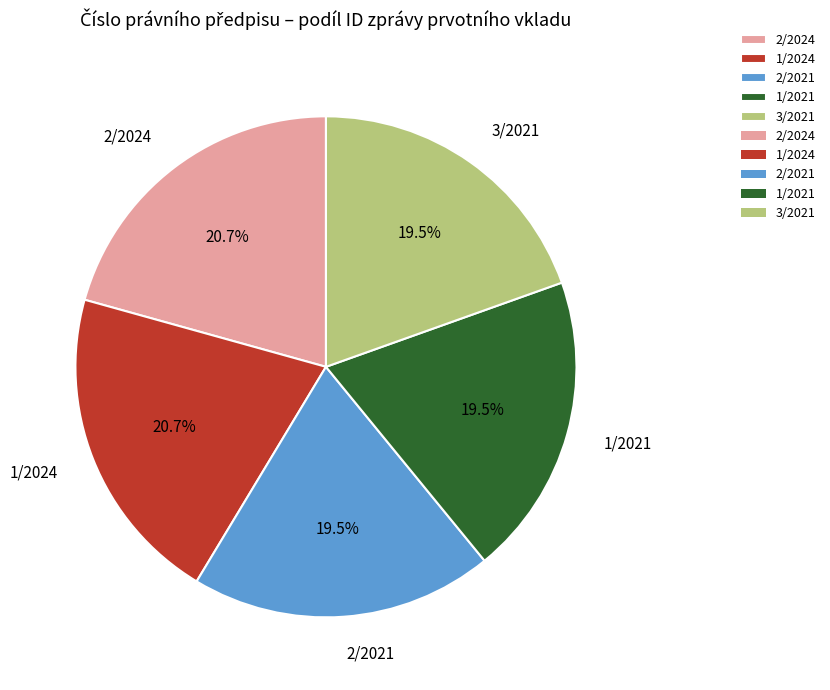

Is there a majority slice in this chart?

No